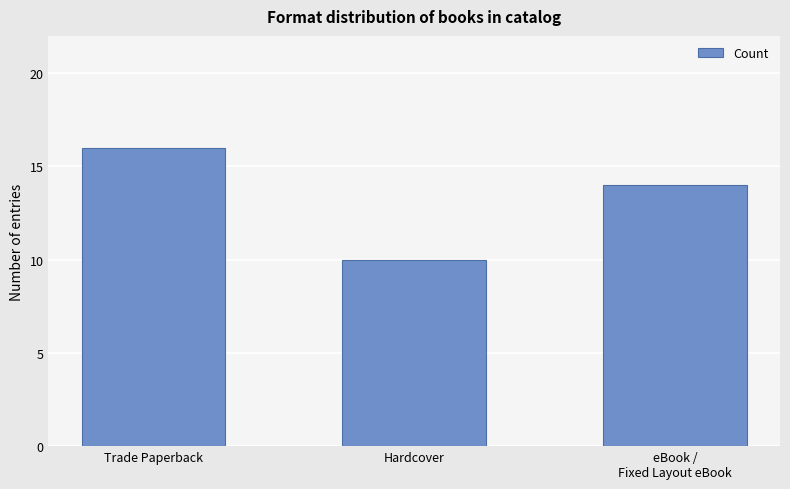

Which label corresponds to the largest value in the chart?

Trade Paperback